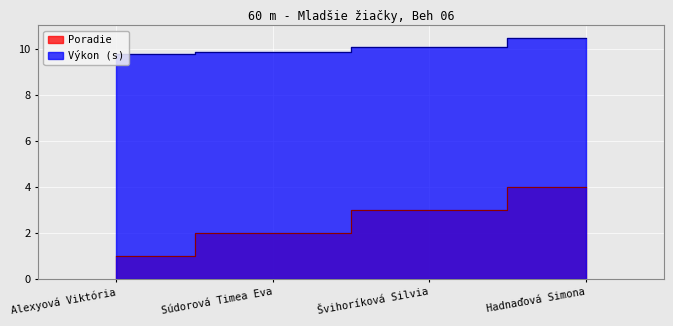

Reading left to right, what are all the values shown in this chart?

Poradie: Alexyová Viktória=1.0	Súdorová Timea Eva=2.0	Švihoríková Silvia=3.0	Hadnaďová Simona=4.0
Výkon: Alexyová Viktória=9.8	Súdorová Timea Eva=9.8	Švihoríková Silvia=10.1	Hadnaďová Simona=10.5